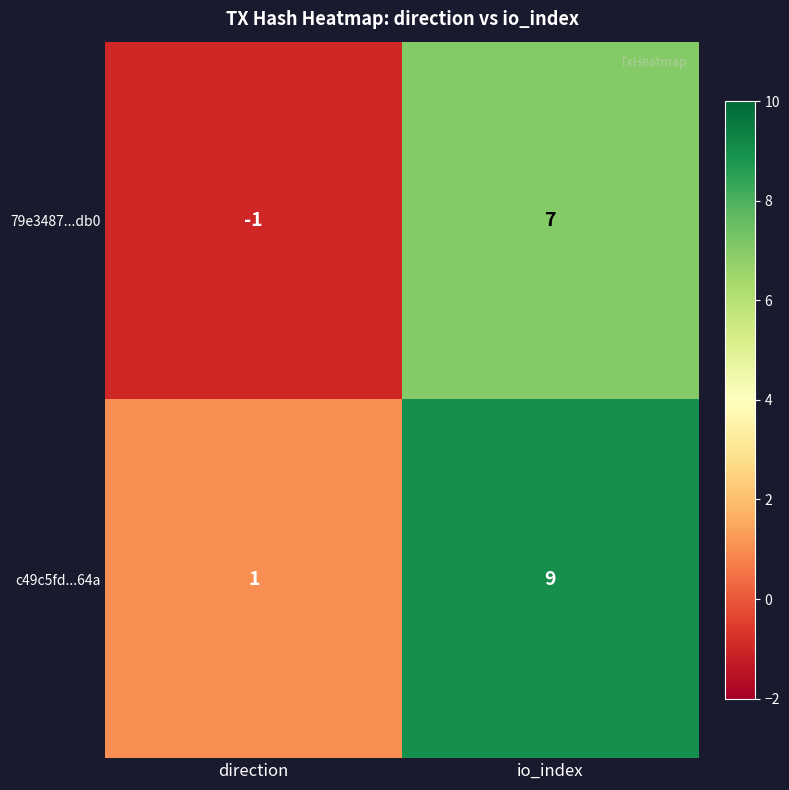

The c49c5fd...64a series shows 13 at io_index. True or false?

False